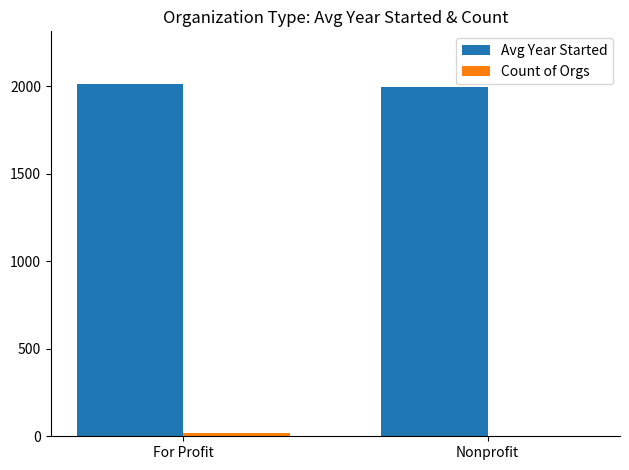

Which series has the largest total across all categories?

Avg Year Started